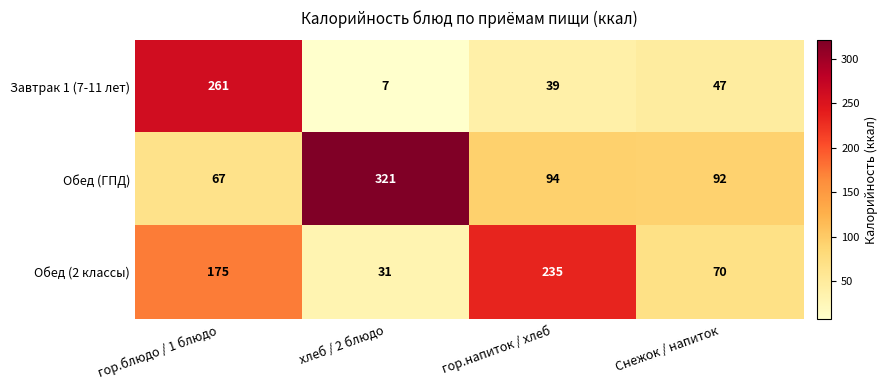

At which category does the chart reach its peak across all series?

хлеб / 2 блюдо